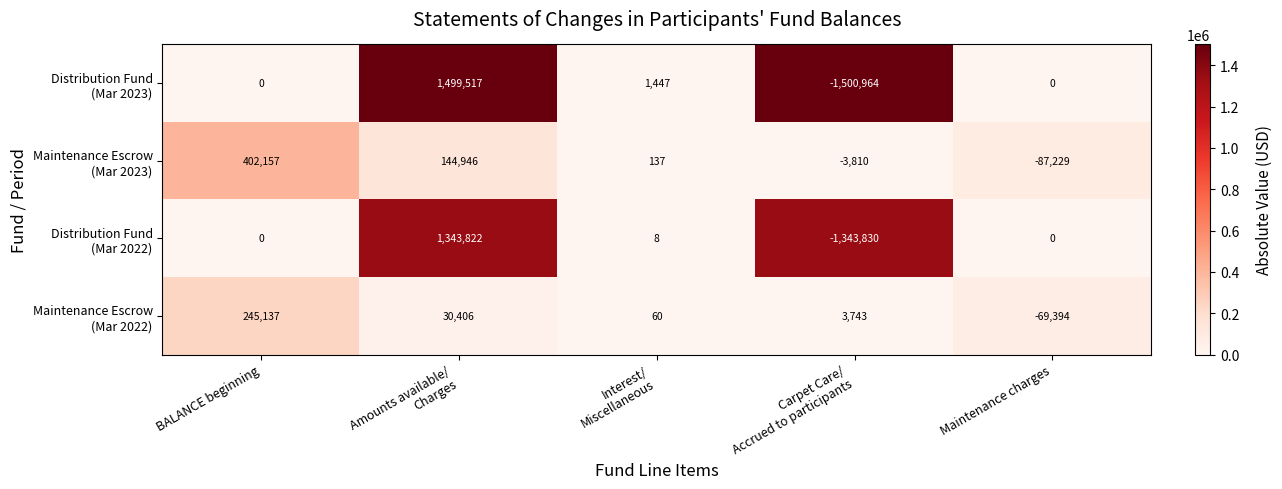

What is the minimum value shown in the chart?

-1500964